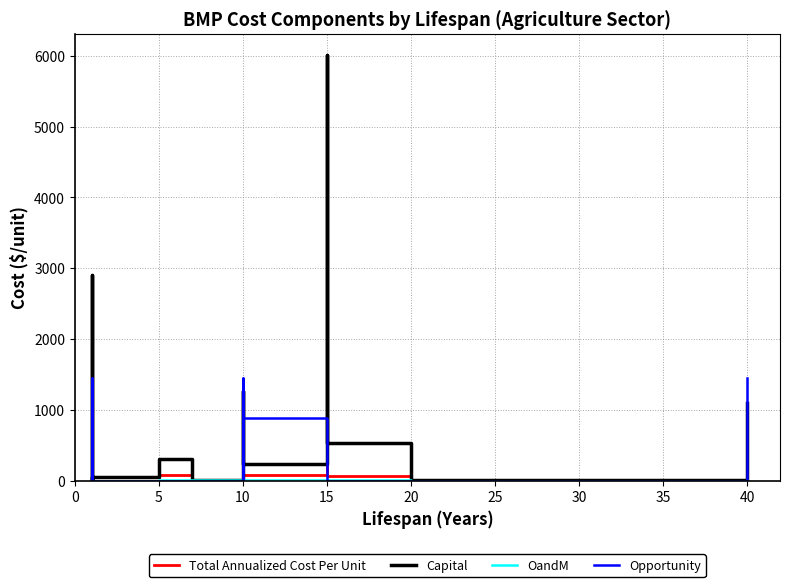

What is the difference between the highest and lowest values at 30?

13.9